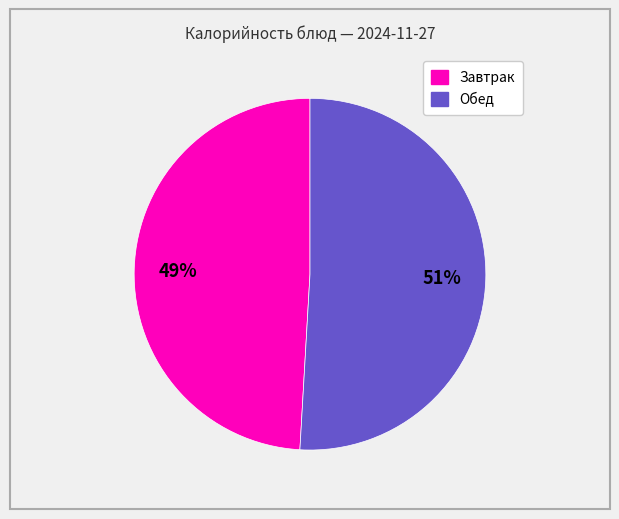

Is there any slice that represents more than half of the pie?

Yes